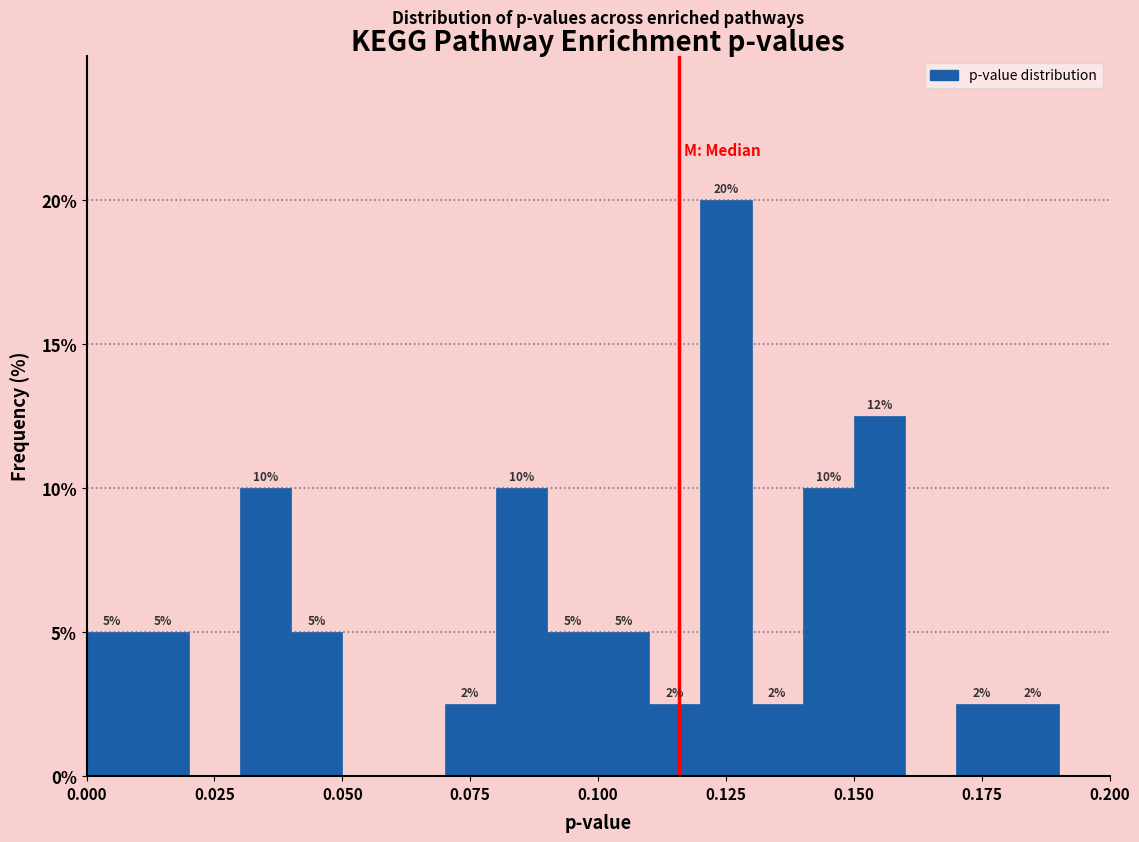

Around what value on the x-axis is the tallest bar? Give the approximate position of its centre, as read against the axis.

0.125